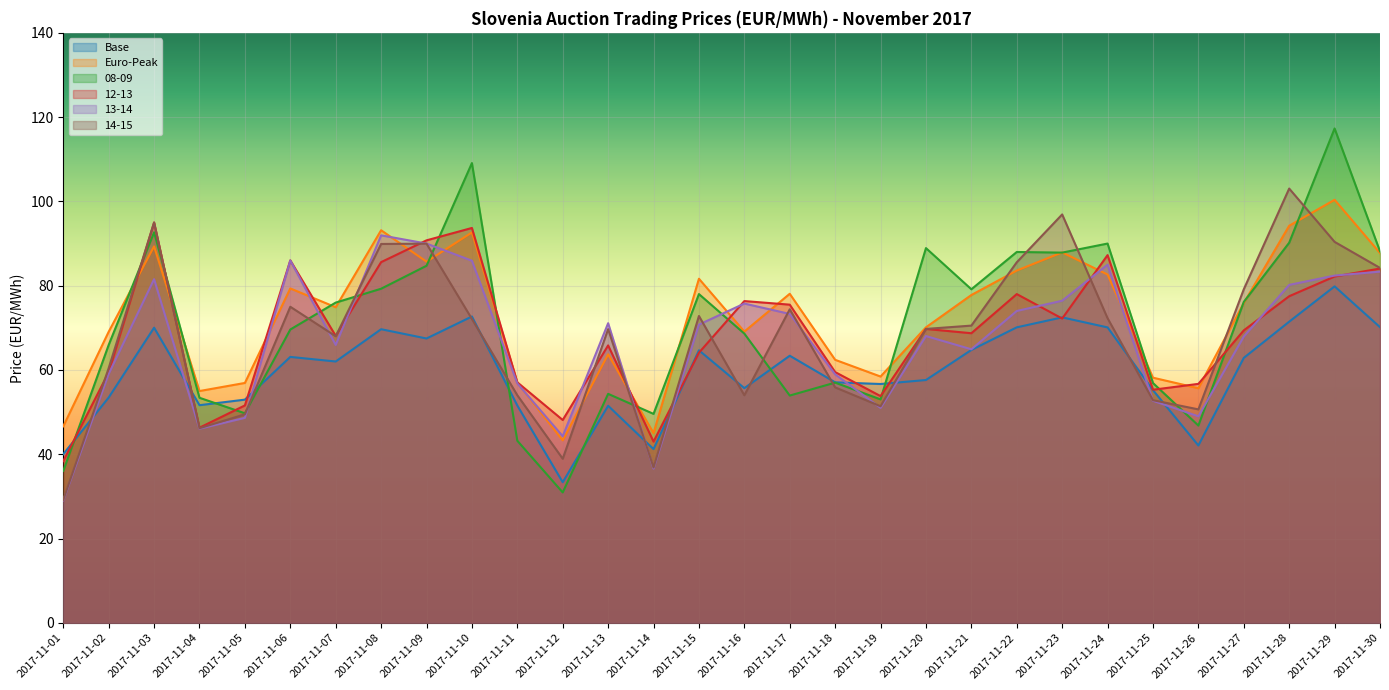

Reading left to right, extract all data points from this chart.

Base: 2017-11-01=40.0	2017-11-02=53.5	2017-11-03=70.0	2017-11-04=51.6	2017-11-05=53.0	2017-11-06=63.1	2017-11-07=62.0	2017-11-08=69.7	2017-11-09=67.5	2017-11-10=72.7	2017-11-11=51.6	2017-11-12=33.4	2017-11-13=51.5	2017-11-14=41.2	2017-11-15=64.7	2017-11-16=55.7	2017-11-17=63.4	2017-11-18=57.1	2017-11-19=56.7	2017-11-20=57.6	2017-11-21=64.8	2017-11-22=70.1	2017-11-23=72.5	2017-11-24=70.1	2017-11-25=55.2	2017-11-26=42.1	2017-11-27=62.9	2017-11-28=71.5	2017-11-29=79.8	2017-11-30=70.2
Euro-Peak: 2017-11-01=46.6	2017-11-02=69.1	2017-11-03=89.3	2017-11-04=55.0	2017-11-05=56.9	2017-11-06=79.3	2017-11-07=74.9	2017-11-08=93.2	2017-11-09=85.7	2017-11-10=92.6	2017-11-11=57.0	2017-11-12=43.3	2017-11-13=63.7	2017-11-14=45.0	2017-11-15=81.7	2017-11-16=69.1	2017-11-17=78.1	2017-11-18=62.4	2017-11-19=58.4	2017-11-20=70.1	2017-11-21=77.8	2017-11-22=83.6	2017-11-23=87.9	2017-11-24=82.7	2017-11-25=58.2	2017-11-26=55.7	2017-11-27=75.9	2017-11-28=94.2	2017-11-29=100.4	2017-11-30=87.8
08-09: 2017-11-01=36.1	2017-11-02=65.9	2017-11-03=92.7	2017-11-04=53.4	2017-11-05=49.7	2017-11-06=69.6	2017-11-07=76.0	2017-11-08=79.3	2017-11-09=84.7	2017-11-10=109.1	2017-11-11=43.2	2017-11-12=30.9	2017-11-13=54.3	2017-11-14=49.6	2017-11-15=78.0	2017-11-16=68.6	2017-11-17=53.9	2017-11-18=57.0	2017-11-19=53.0	2017-11-20=88.9	2017-11-21=79.2	2017-11-22=88.0	2017-11-23=87.8	2017-11-24=90.0	2017-11-25=56.9	2017-11-26=46.8	2017-11-27=76.2	2017-11-28=90.2	2017-11-29=117.3	2017-11-30=88.2
12-13: 2017-11-01=38.4	2017-11-02=59.4	2017-11-03=95.0	2017-11-04=46.3	2017-11-05=51.6	2017-11-06=86.0	2017-11-07=68.1	2017-11-08=85.6	2017-11-09=90.8	2017-11-10=93.7	2017-11-11=57.1	2017-11-12=48.1	2017-11-13=65.8	2017-11-14=43.0	2017-11-15=64.1	2017-11-16=76.3	2017-11-17=75.5	2017-11-18=59.5	2017-11-19=53.8	2017-11-20=69.7	2017-11-21=68.7	2017-11-22=78.0	2017-11-23=72.2	2017-11-24=87.3	2017-11-25=55.3	2017-11-26=56.7	2017-11-27=69.4	2017-11-28=77.5	2017-11-29=82.2	2017-11-30=84.1
13-14: 2017-11-01=29.1	2017-11-02=59.1	2017-11-03=81.5	2017-11-04=46.1	2017-11-05=48.6	2017-11-06=86.0	2017-11-07=65.9	2017-11-08=92.0	2017-11-09=90.0	2017-11-10=85.9	2017-11-11=56.8	2017-11-12=44.3	2017-11-13=71.1	2017-11-14=36.6	2017-11-15=70.8	2017-11-16=75.8	2017-11-17=73.3	2017-11-18=59.0	2017-11-19=51.0	2017-11-20=68.0	2017-11-21=64.9	2017-11-22=74.0	2017-11-23=76.4	2017-11-24=85.0	2017-11-25=52.7	2017-11-26=49.0	2017-11-27=67.9	2017-11-28=80.2	2017-11-29=82.4	2017-11-30=83.3
14-15: 2017-11-01=29.2	2017-11-02=60.4	2017-11-03=95.0	2017-11-04=46.2	2017-11-05=49.5	2017-11-06=75.0	2017-11-07=68.0	2017-11-08=89.9	2017-11-09=90.0	2017-11-10=72.1	2017-11-11=54.0	2017-11-12=38.9	2017-11-13=69.7	2017-11-14=36.9	2017-11-15=72.8	2017-11-16=54.0	2017-11-17=74.4	2017-11-18=55.9	2017-11-19=51.4	2017-11-20=69.7	2017-11-21=70.5	2017-11-22=85.6	2017-11-23=96.9	2017-11-24=72.3	2017-11-25=52.8	2017-11-26=50.6	2017-11-27=79.2	2017-11-28=103.0	2017-11-29=90.4	2017-11-30=84.2